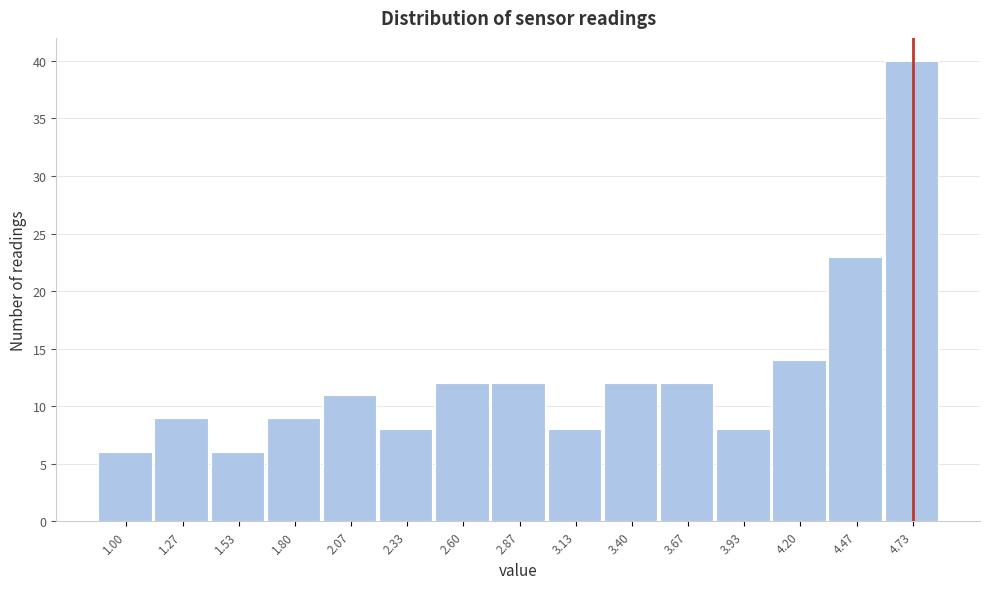

Reading right to left, what are all the values shown in this chart?

4.73=40	4.47=23	4.20=14	3.93=8	3.67=12	3.40=12	3.13=8	2.87=12	2.60=12	2.33=8	2.07=11	1.80=9	1.53=6	1.27=9	1.00=6